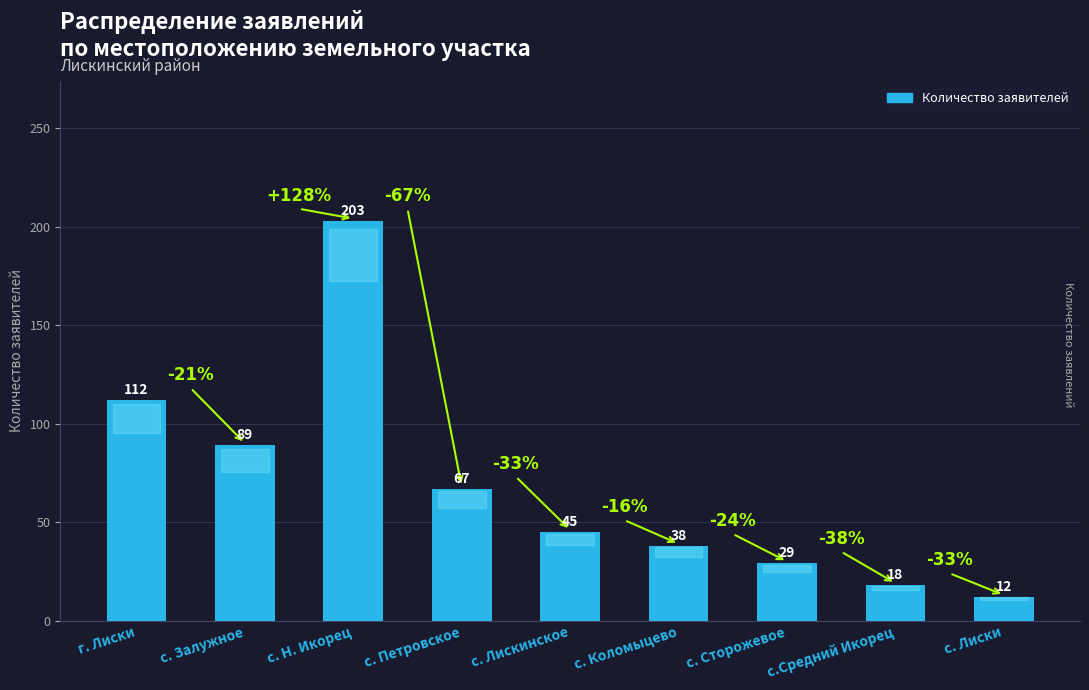

What is the smallest value displayed?

12